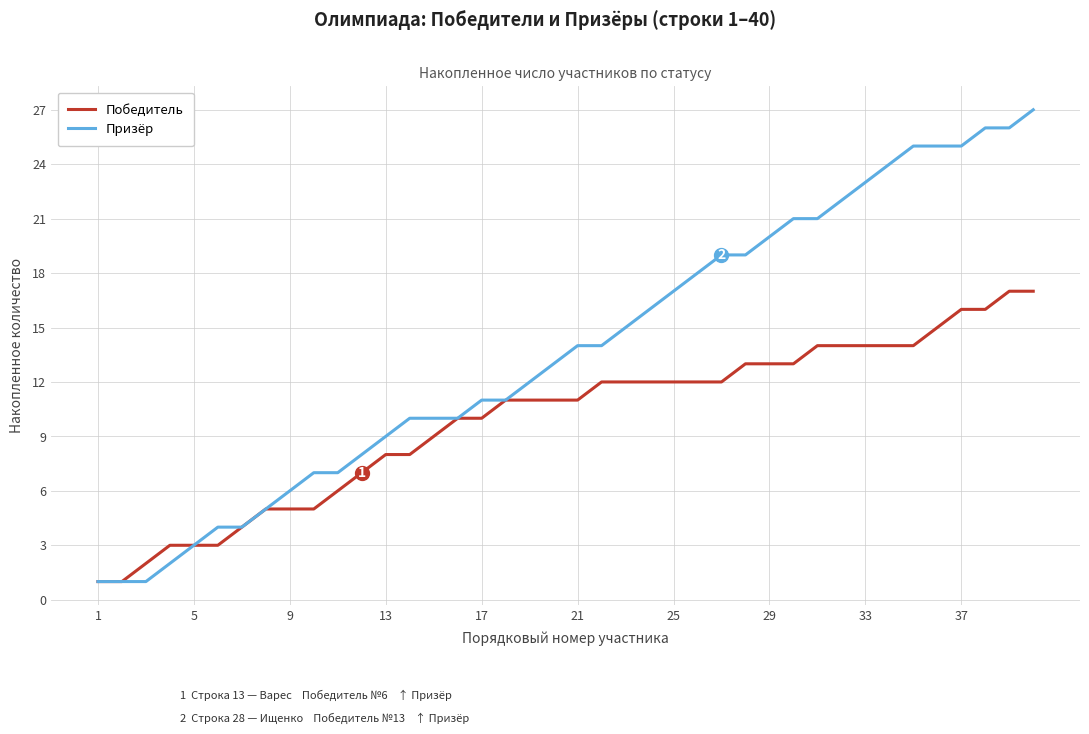

Rank the series by their average value, from lowest to highest.

Победитель, Призёр